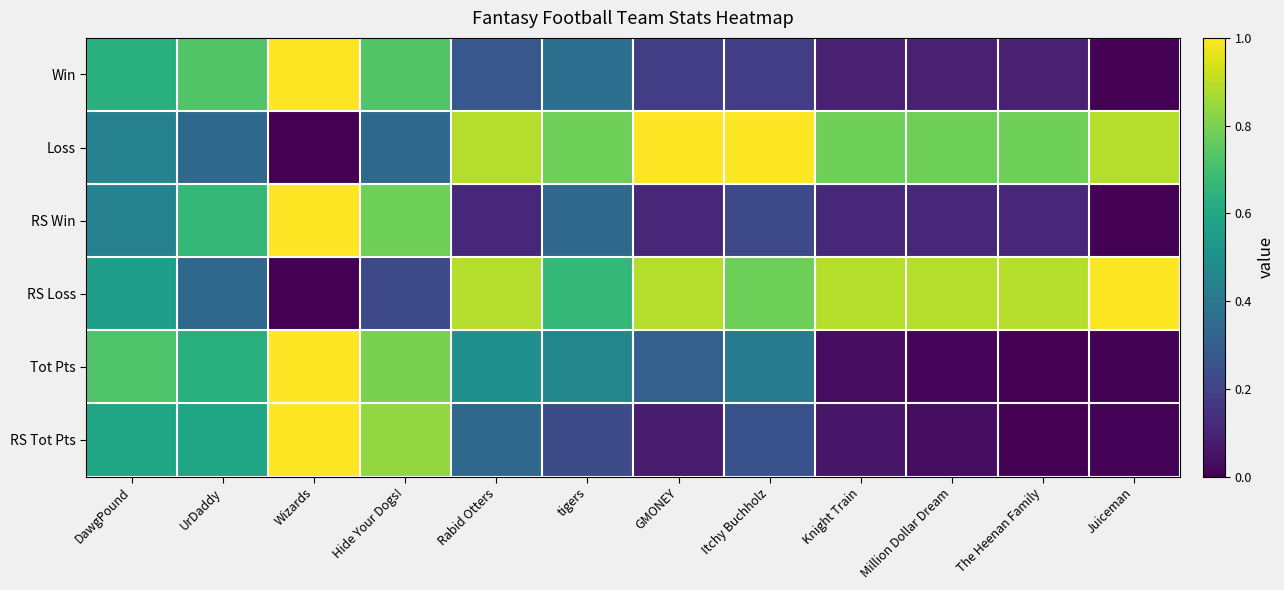

Which category has the highest value across all series?

Wizards